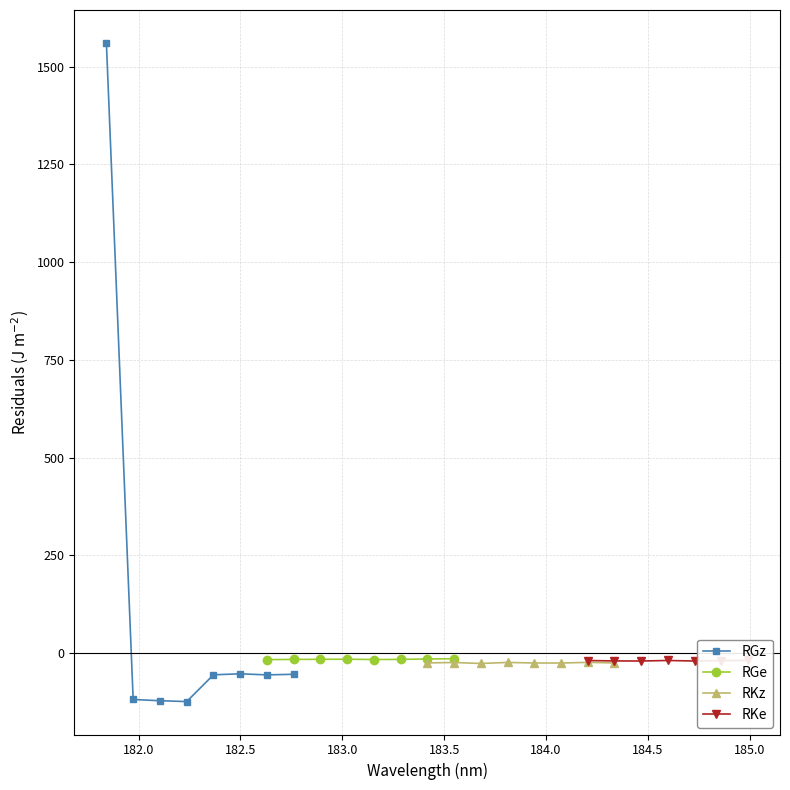

True or false: there are more than 2 points higher than both neighbors.

True